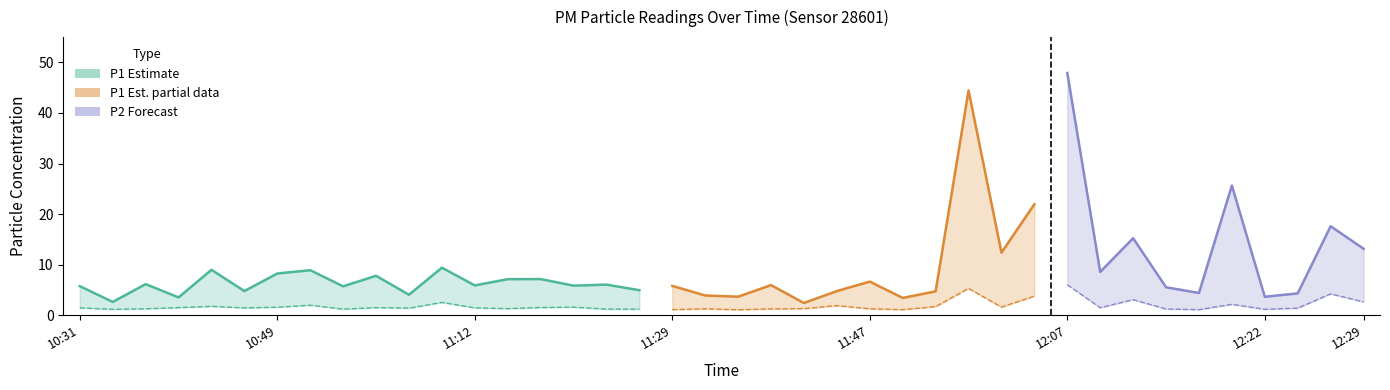

Reading left to right, what are all the values shown in this chart?

P1: 10:31=5.8	10:34=2.6	10:37=6.2	10:39=3.5	10:42=9.0	10:47=4.8	10:49=8.2	10:52=8.9	10:55=5.7	11:04=7.8	11:07=4.0	11:09=9.4	11:12=5.9	11:14=7.1	11:17=7.2	11:19=5.8	11:22=6.0	11:27=5.0	11:29=5.8	11:34=3.9	11:37=3.7	11:39=6.0	11:42=2.4	11:44=4.8	11:47=6.7	11:49=3.4	11:57=4.7	11:59=44.5	12:02=12.4	12:04=21.9	12:07=47.9	12:09=8.6	12:12=15.2	12:14=5.5	12:17=4.4	12:19=25.6	12:22=3.6	12:24=4.3	12:27=17.6	12:29=13.2
P2: 10:31=1.4	10:34=1.2	10:37=1.3	10:39=1.5	10:42=1.8	10:47=1.4	10:49=1.6	10:52=2.0	10:55=1.2	11:04=1.5	11:07=1.4	11:09=2.5	11:12=1.4	11:14=1.3	11:17=1.5	11:19=1.6	11:22=1.2	11:27=1.2	11:29=1.1	11:34=1.3	11:37=1.1	11:39=1.2	11:42=1.3	11:44=1.9	11:47=1.3	11:49=1.1	11:57=1.7	11:59=5.3	12:02=1.6	12:04=3.8	12:07=6.0	12:09=1.5	12:12=3.1	12:14=1.2	12:17=1.1	12:19=2.1	12:22=1.2	12:24=1.4	12:27=4.2	12:29=2.6